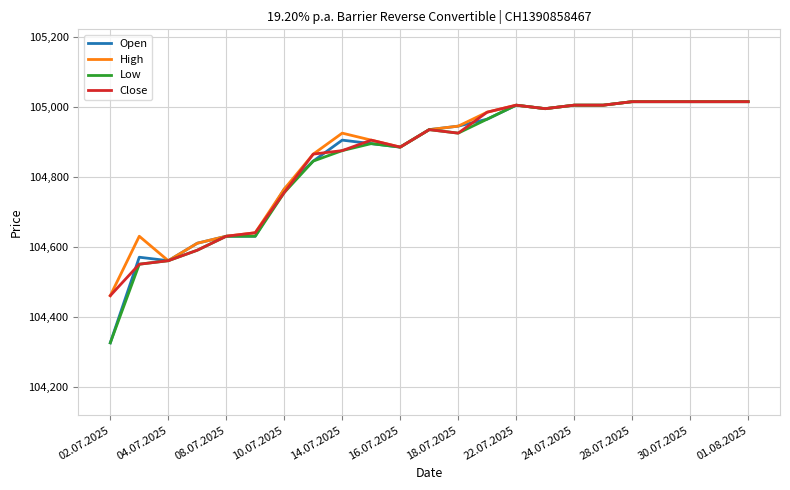

What is the smallest value displayed?

104325